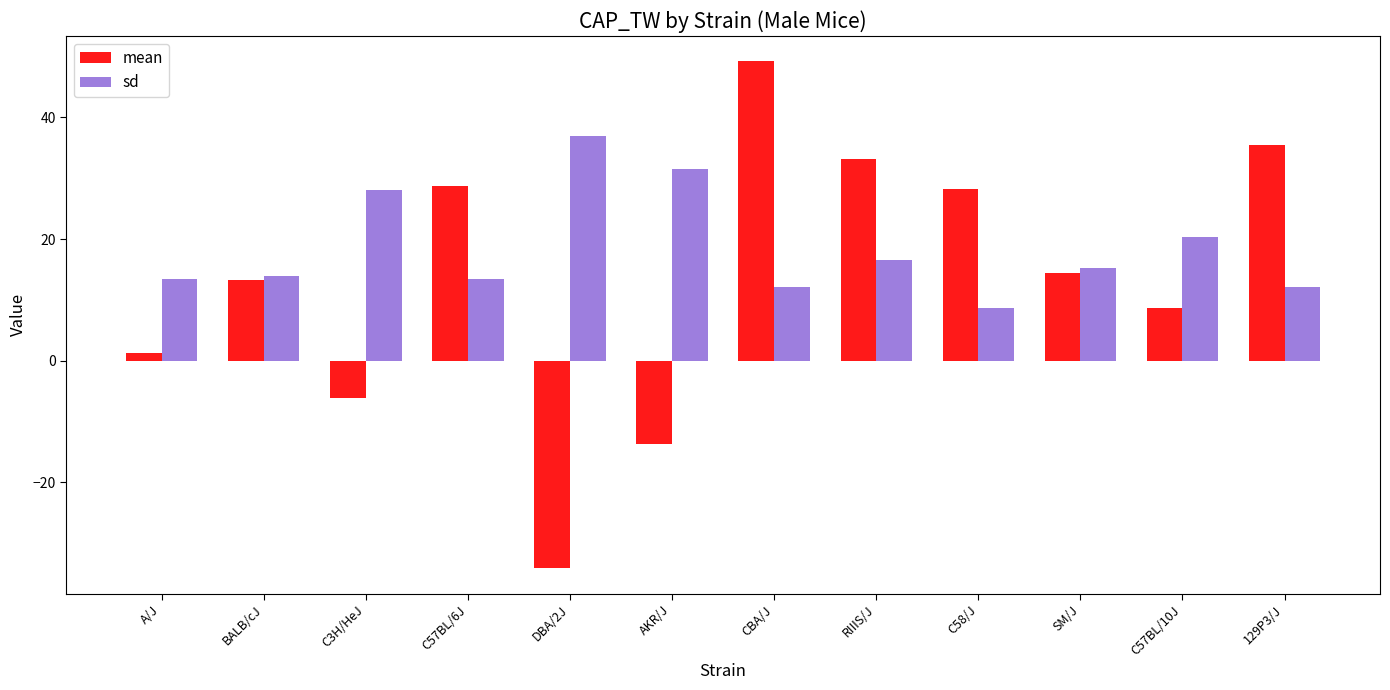

The mean series shows 1.2 at A/J. True or false?

True